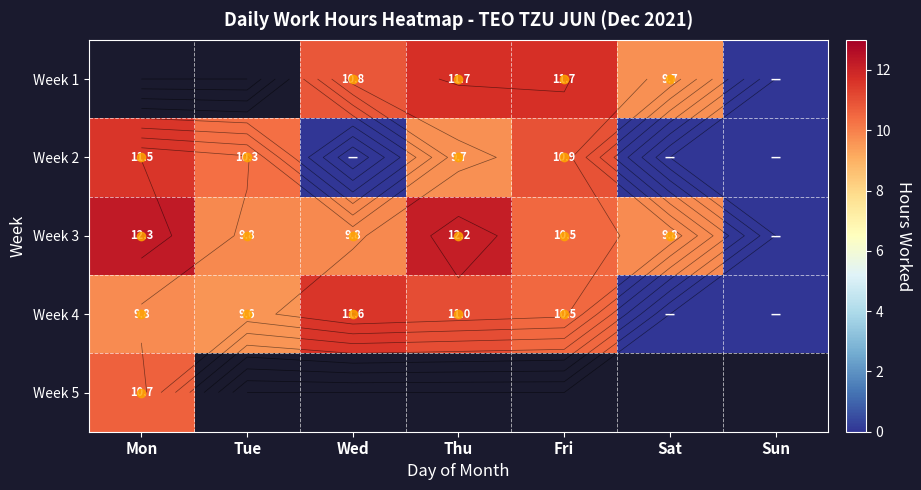

Which has a higher value, Thu or Wed?

Thu